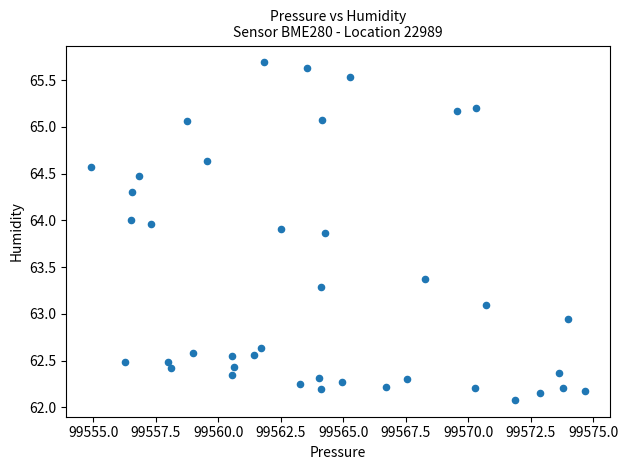

What is the range of Y values (max minus min)?

3.6